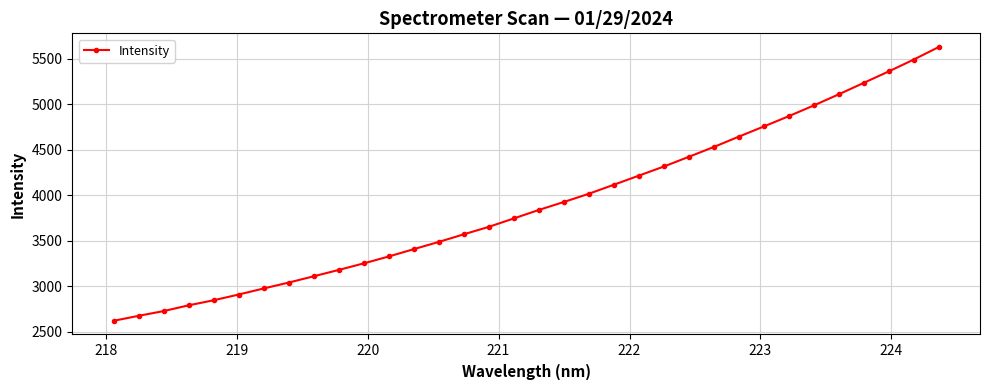

What is the maximum value shown in the chart?

5630.6